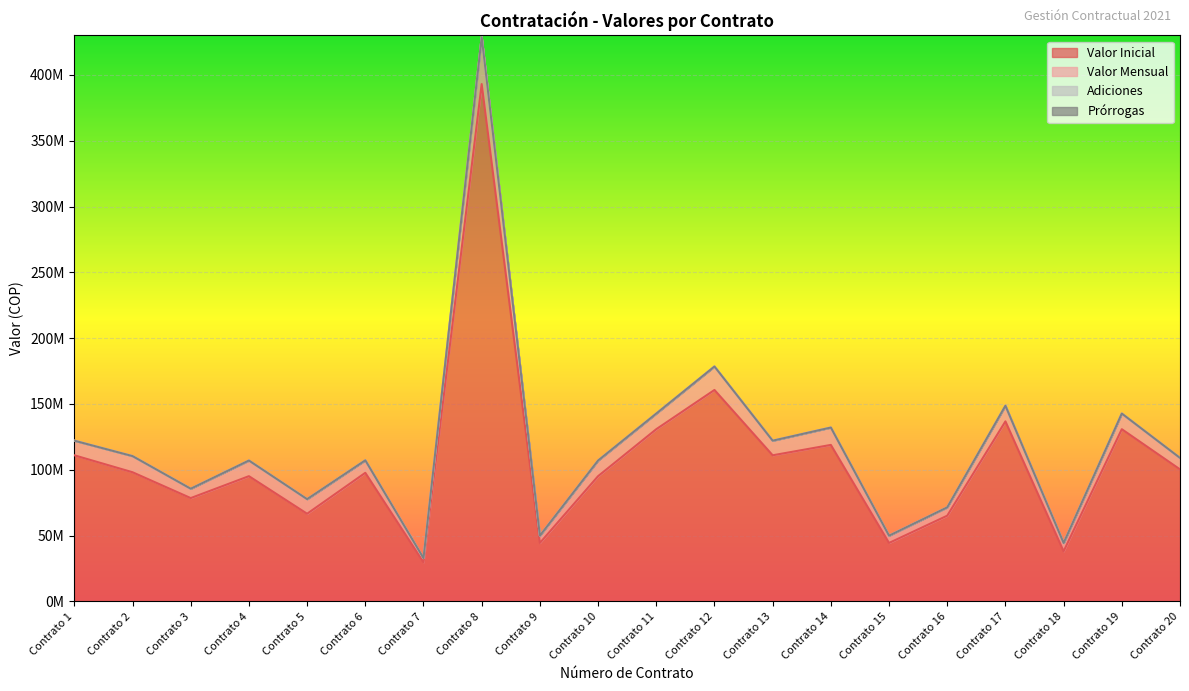

True or false: Adiciones has more than 0 interior local peaks.

False